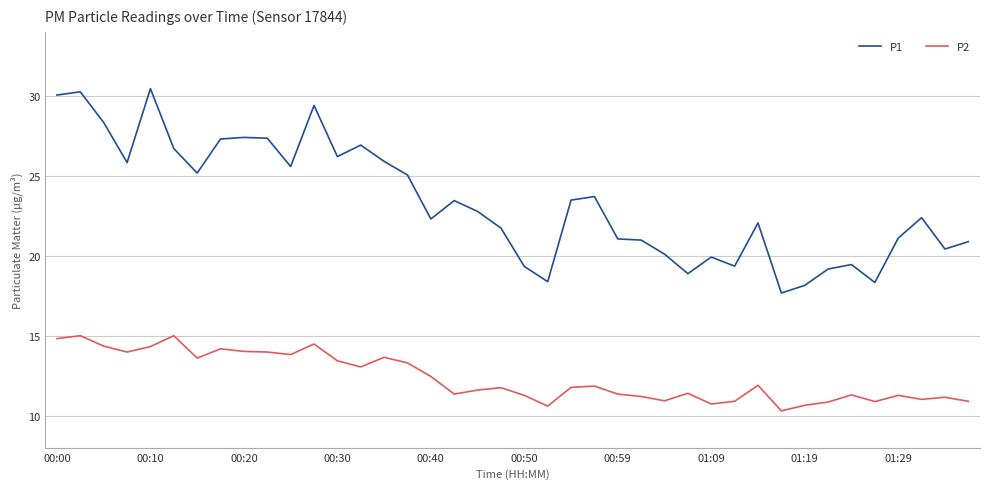

What is the minimum value for P1?

17.7